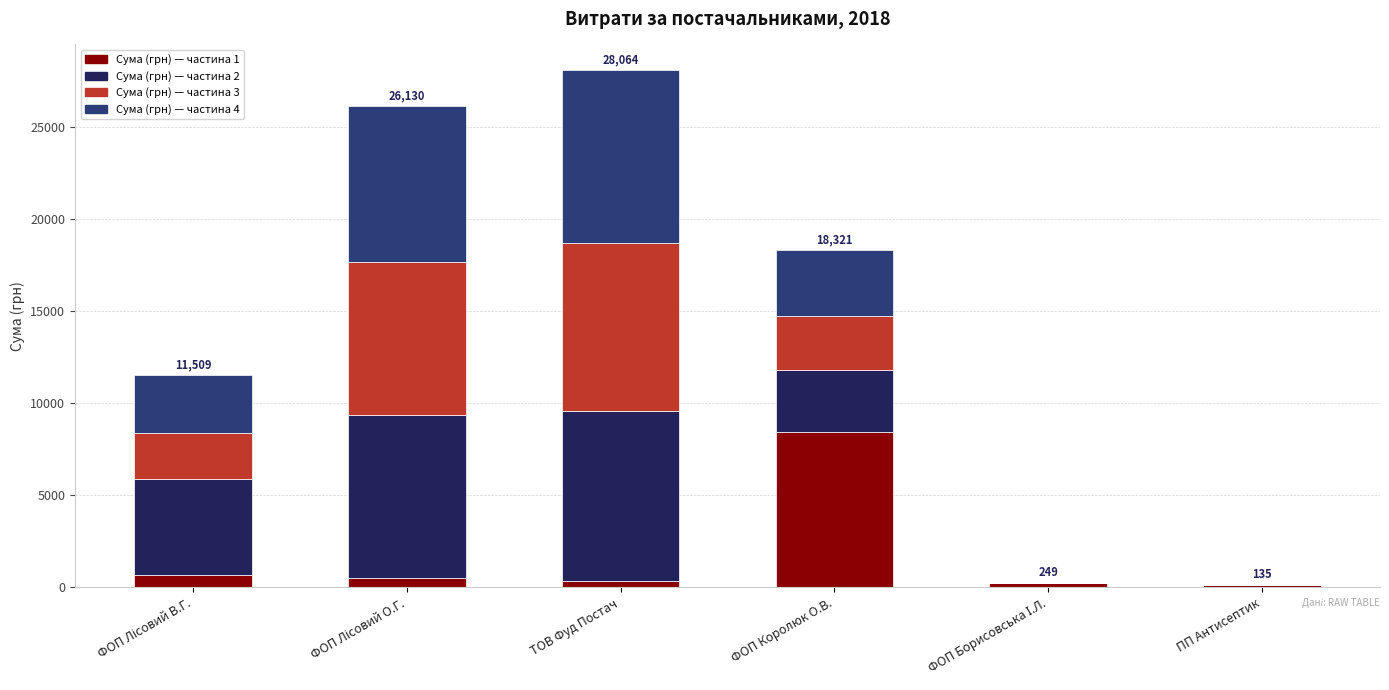

What are all the series names shown in the legend?

Сума (грн) — частина 1, Сума (грн) — частина 2, Сума (грн) — частина 3, Сума (грн) — частина 4